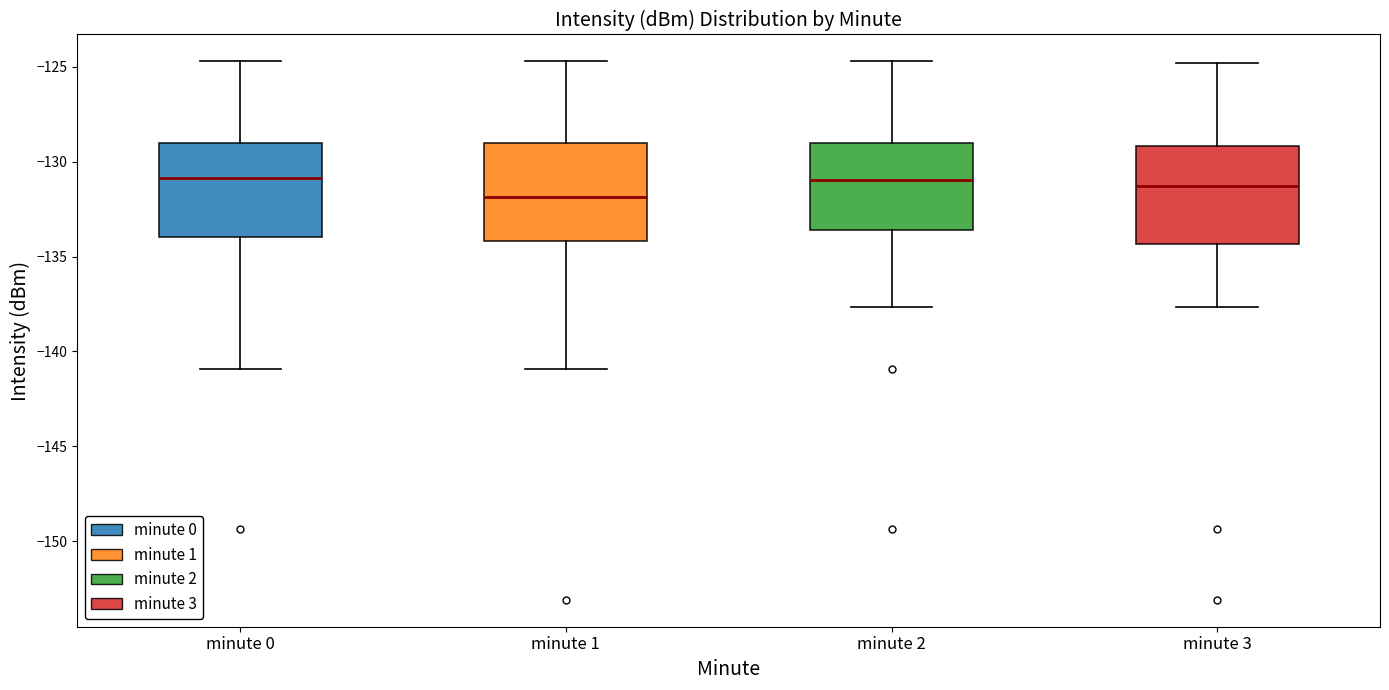

Reading left to right, read every box against the y-axis: the position of its median line, the range the box covers, and the ends of its whiskers. The values are not printed on the chart, so give them approximately, as read against the axis.

minute 0: median -131.0, box -134.0 to -129.0, whiskers -141.0 to -124.5
minute 1: median -132.0, box -134.0 to -129.0, whiskers -141.0 to -124.5
minute 2: median -131.0, box -133.5 to -129.0, whiskers -137.5 to -124.5
minute 3: median -131.5, box -134.5 to -129.0, whiskers -137.5 to -125.0